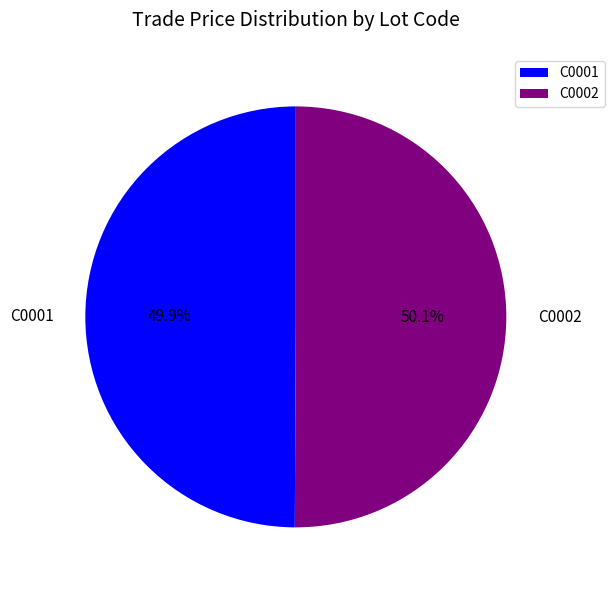

Is there a majority slice in this chart?

Yes